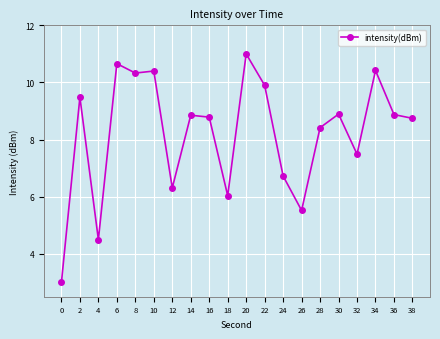

Reading left to right, extract all data points from this chart.

0=3.0	2=9.5	4=4.5	6=10.7	8=10.3	10=10.4	12=6.3	14=8.9	16=8.8	18=6.0	20=11.0	22=9.9	24=6.7	26=5.5	28=8.4	30=8.9	32=7.5	34=10.4	36=8.9	38=8.7